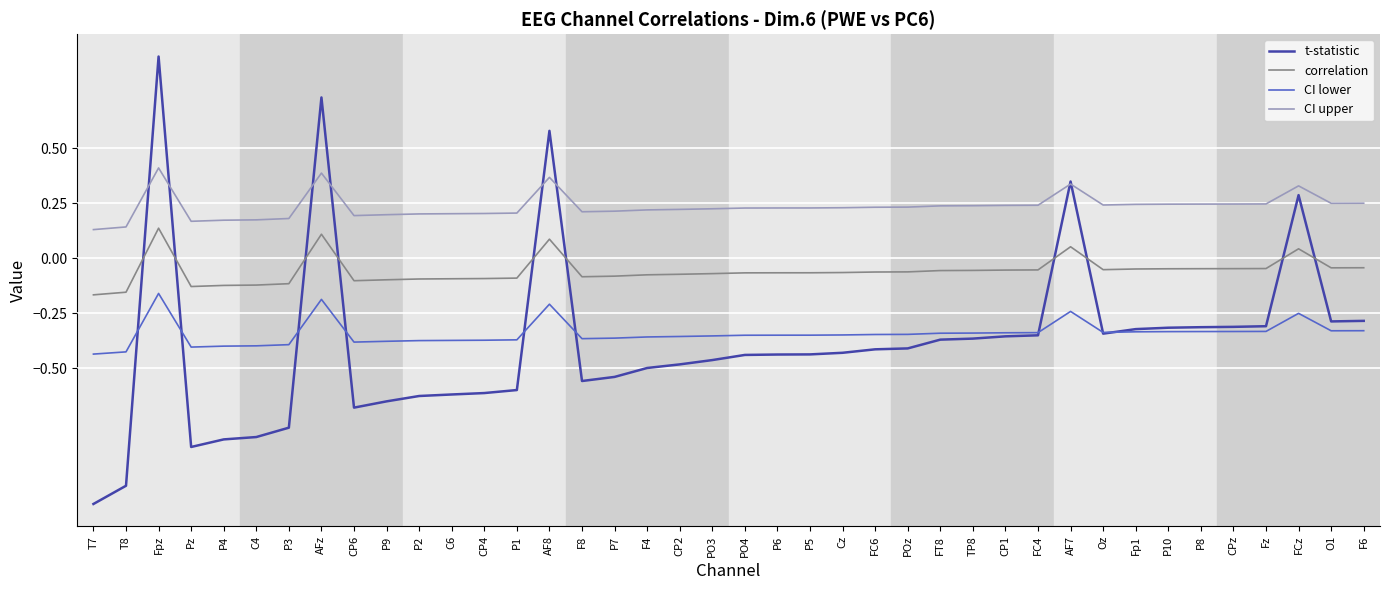

True or false: t-statistic and CI lower cross at least once.

True